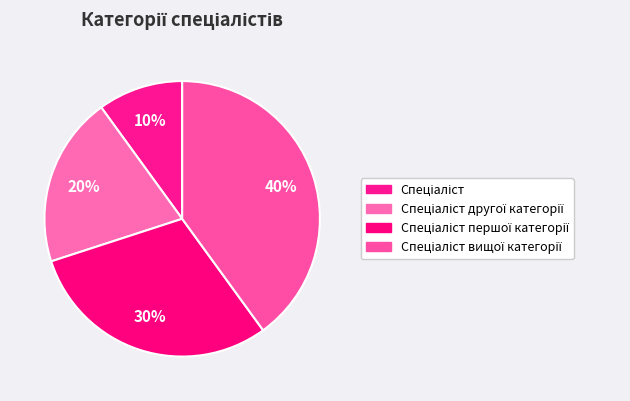

What is the change in value from Спеціаліст to Спеціаліст другої категорії?

+1